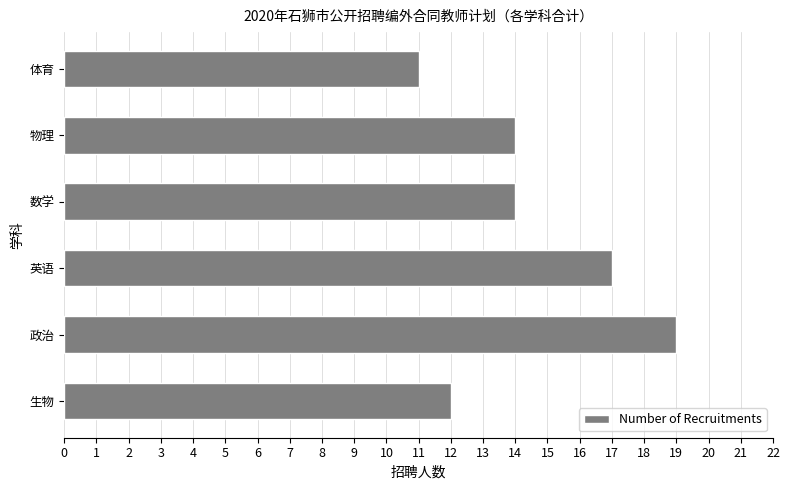

Approximately how many times larger is the value at 物理 compared to 英语?

0.8